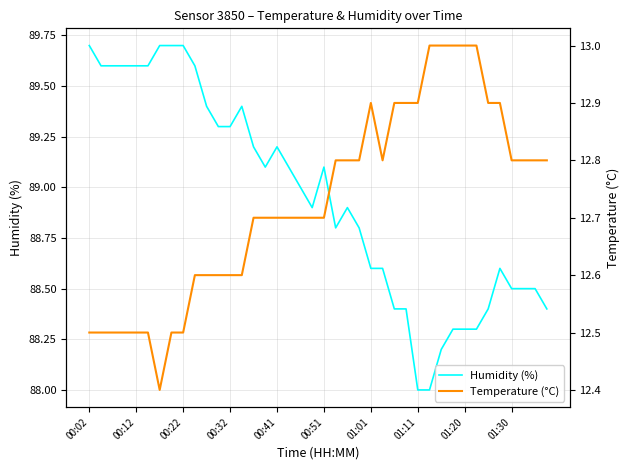

Does the chart have visible grid lines?

Yes